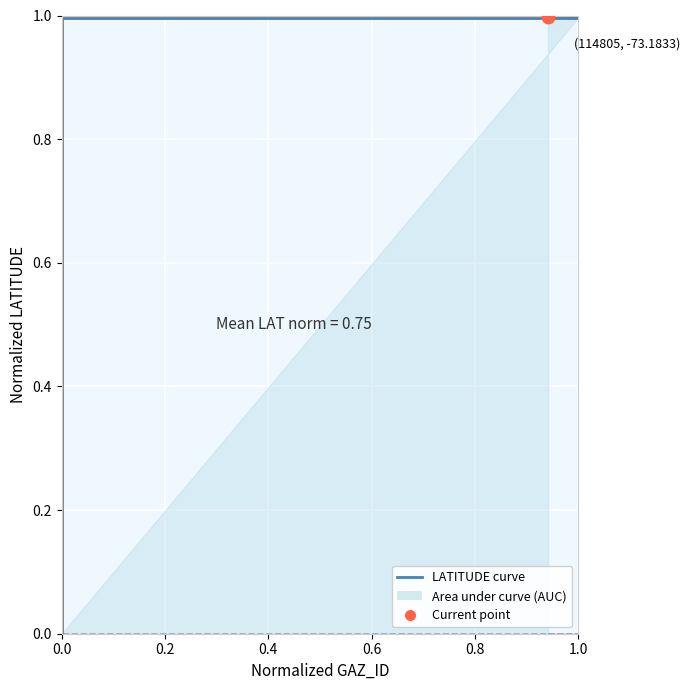

Which series has the largest Y range (max minus min)?

LATITUDE curve